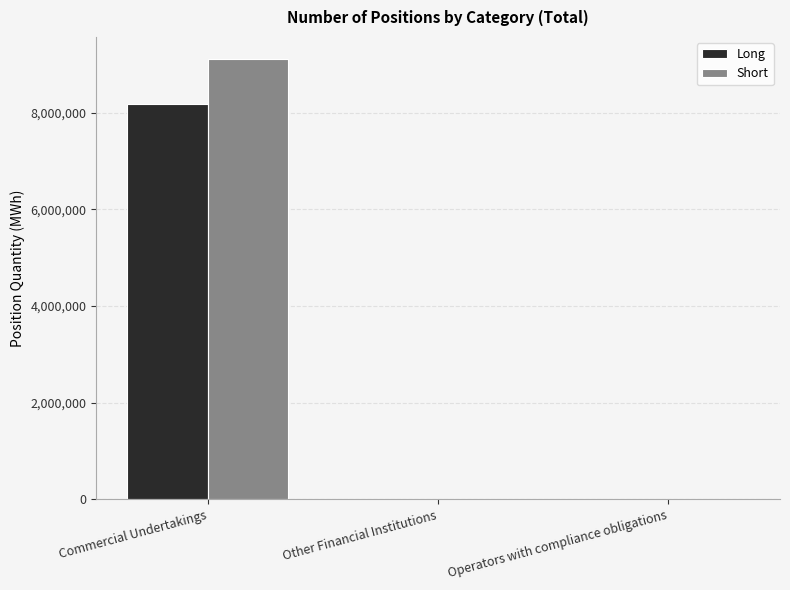

Which category has the highest value across all series?

Commercial Undertakings